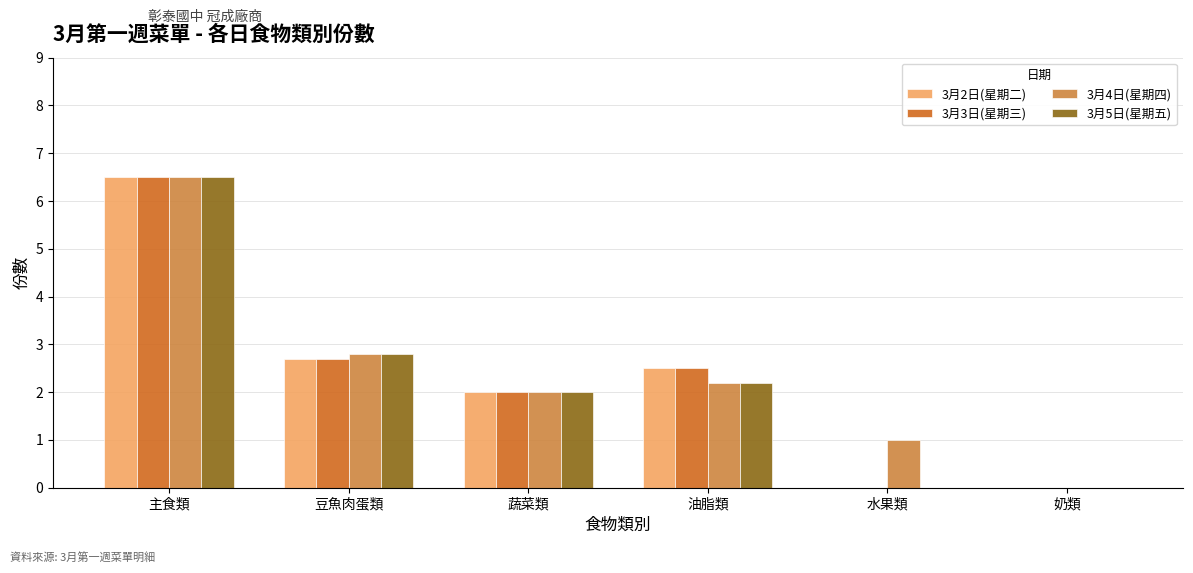

Reading left to right, transcribe all the data shown in this chart.

3月2日(星期二): 6.5	2.7	2.0	2.5	0.0	0.0
3月3日(星期三): 6.5	2.7	2.0	2.5	0.0	0.0
3月4日(星期四): 6.5	2.8	2.0	2.2	1.0	0.0
3月5日(星期五): 6.5	2.8	2.0	2.2	0.0	0.0